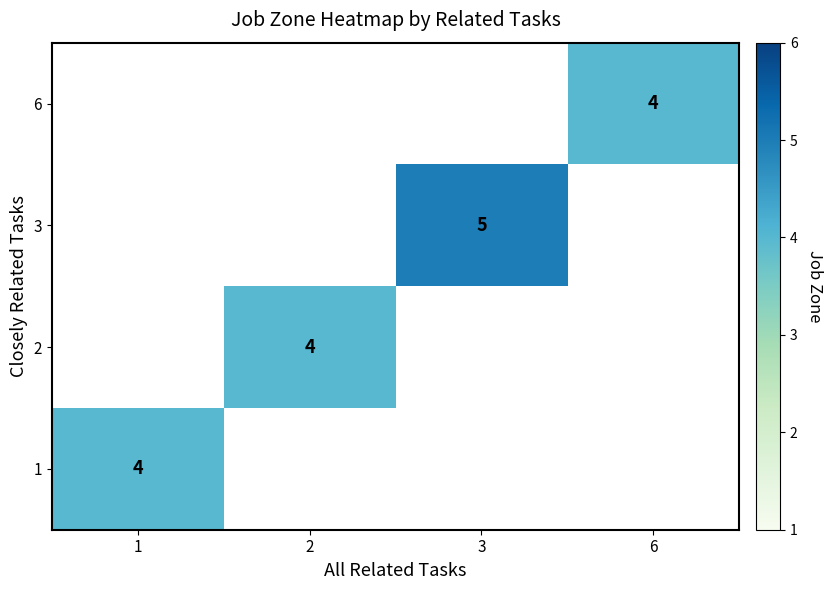

Is the value of 2 at 2 greater than the value of 3 at 3?

No